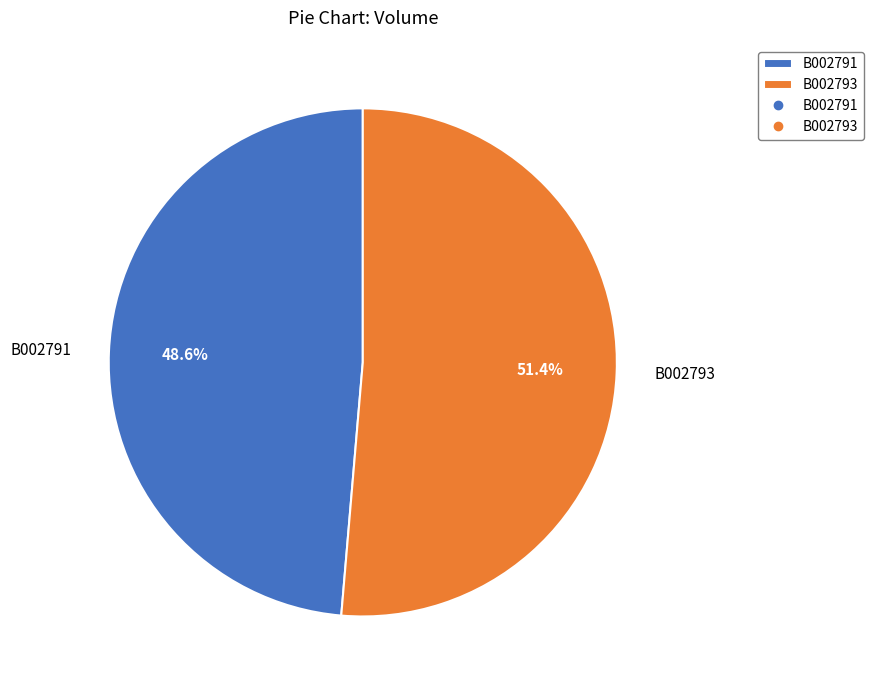

Rank the categories by value from lowest to highest.

B002791, B002793